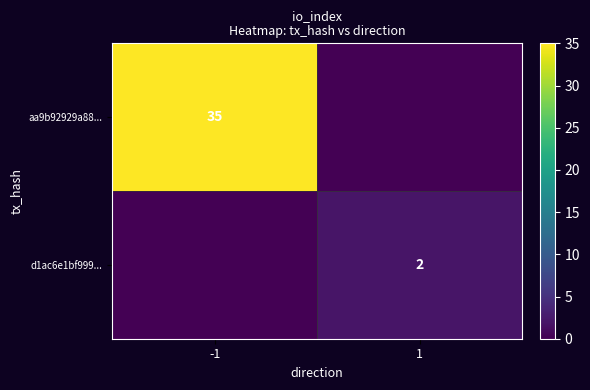

The d1ac6e1bf999... series shows 2 at 1. True or false?

True